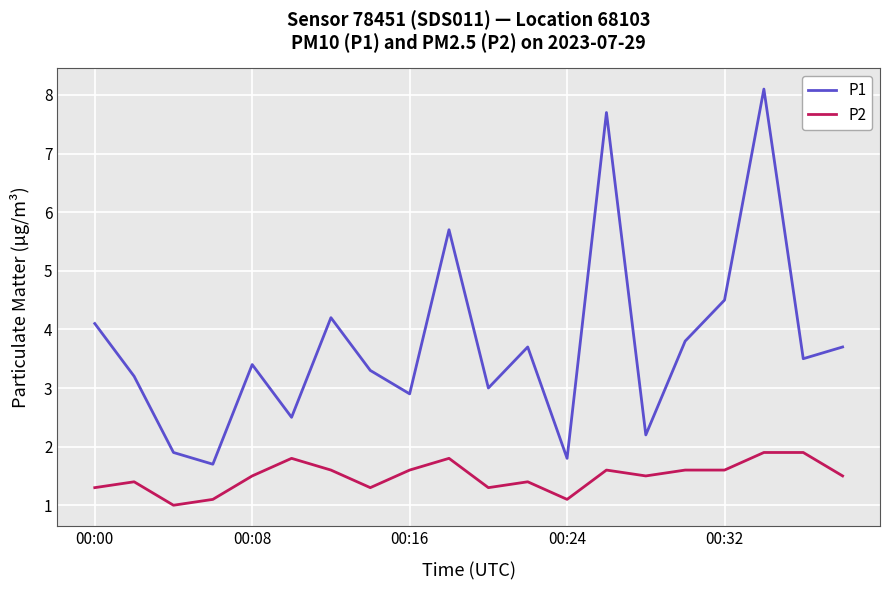

What is the average value of the P2 series?

1.5